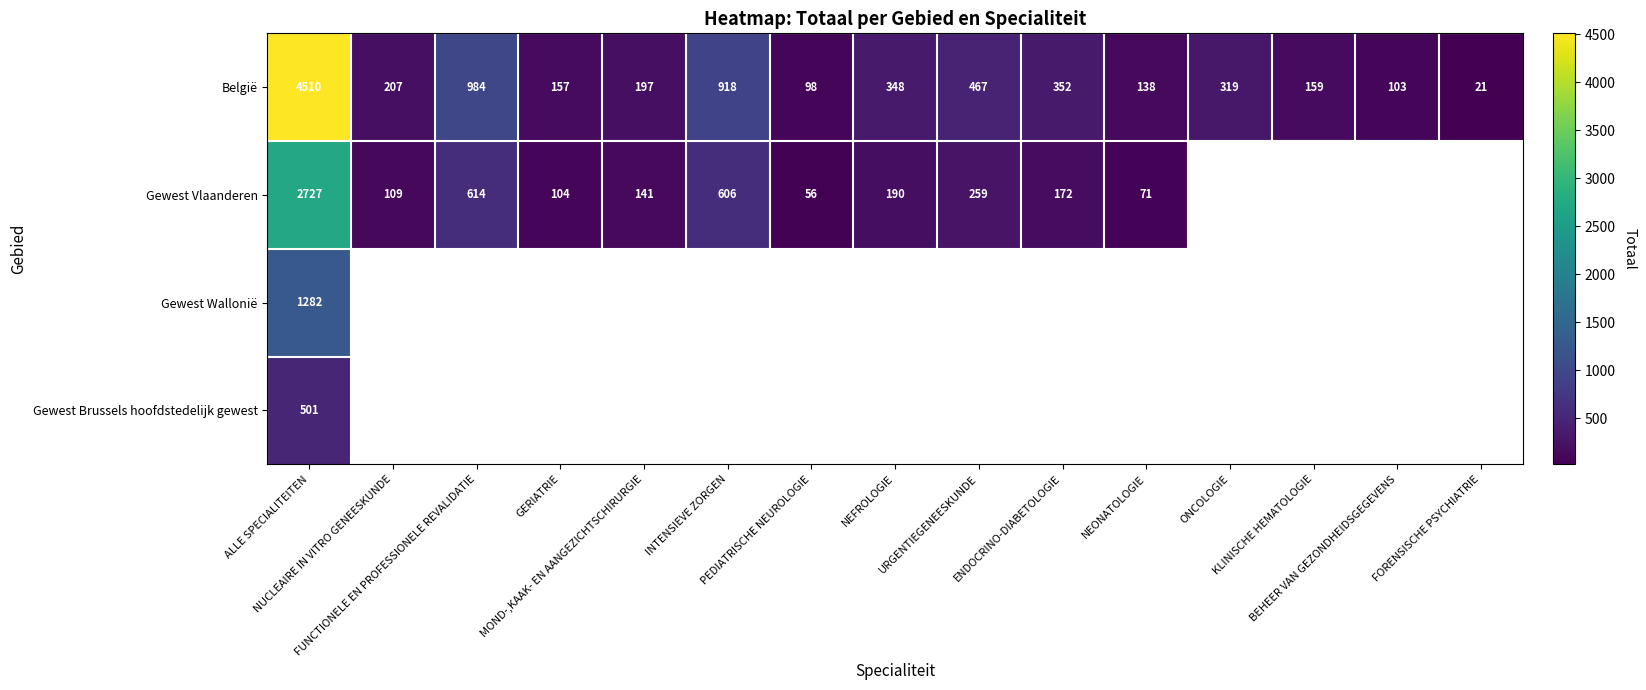

Rank the series by their maximum value, from lowest to highest.

Gewest Brussels hoofdstedelijk gewest, Gewest Wallonië, Gewest Vlaanderen, België